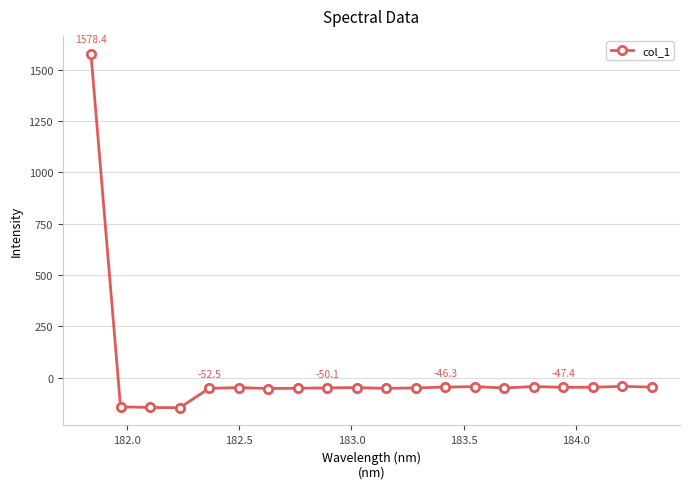

What is the value of the 2nd point from the left?

-142.4